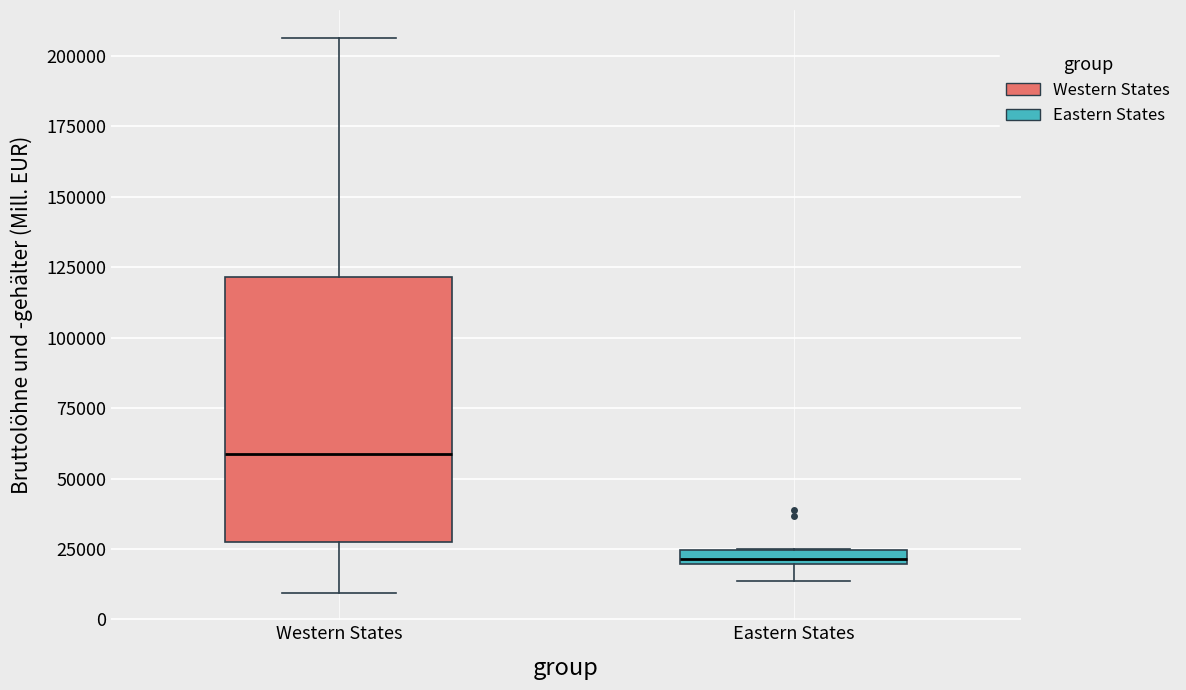

Comparing the boxes themselves (not the whiskers), which one is the tallest?

Western States